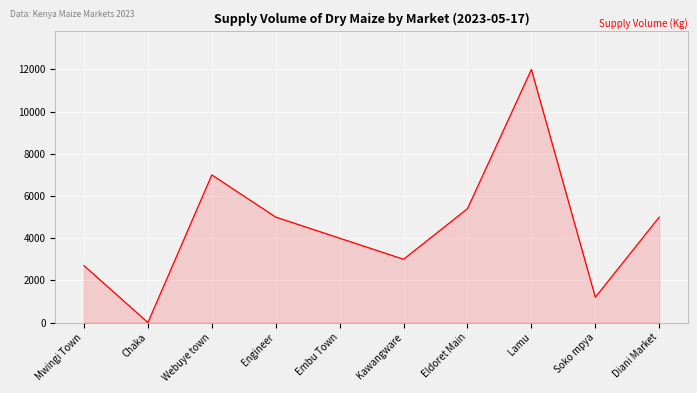

Reading left to right, transcribe all the data shown in this chart.

2700	0	7000	5000	4000	3000	5400	12000	1200	5000